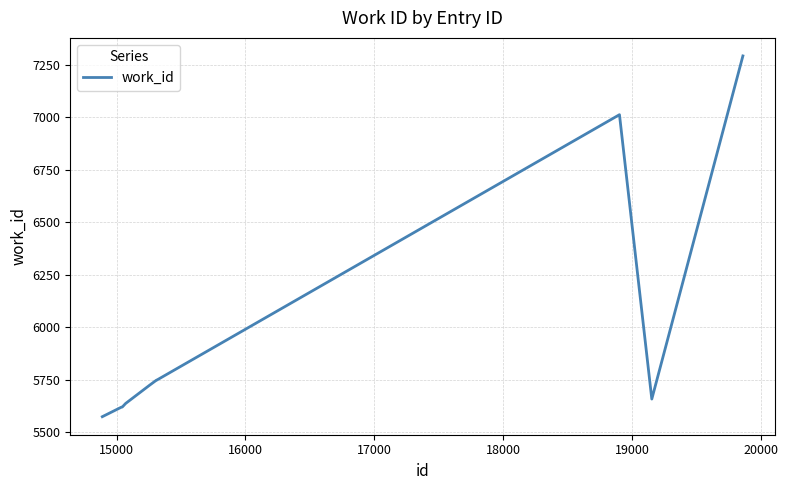

Does the chart display data point markers on the line(s)?

No